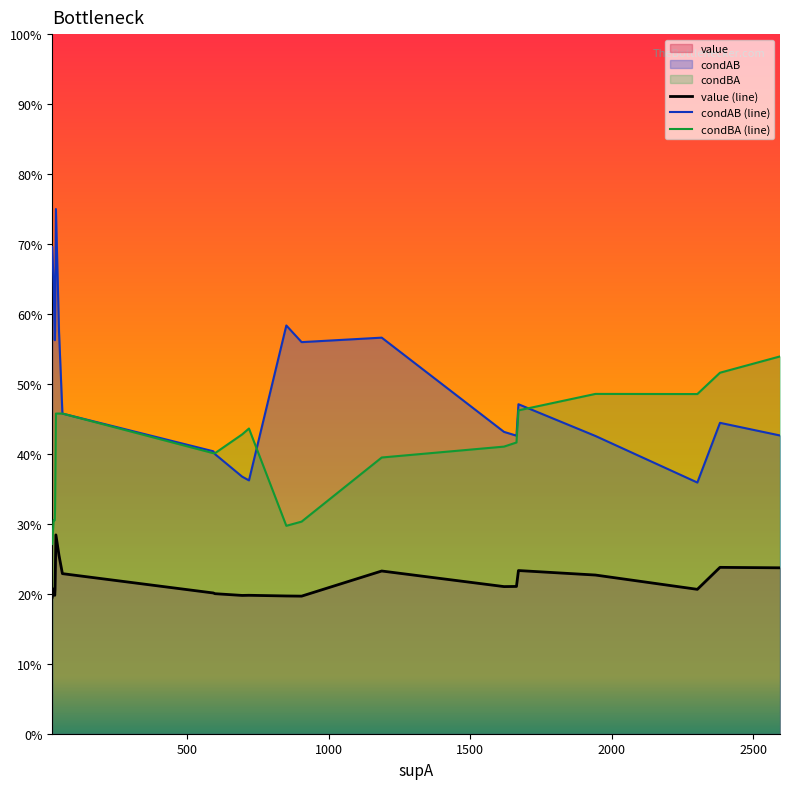

Reading left to right, transcribe all the data shown in this chart.

value (line): 0.2	0.2	0.2	0.2	0.3	0.3	0.2	0.2	0.2	0.2	0.2	0.2	0.2	0.2	0.2	0.2	0.2	0.2	0.2	0.2	0.2
condAB (line): 0.7	0.6	0.6	0.6	0.8	0.6	0.5	0.4	0.4	0.4	0.4	0.6	0.6	0.6	0.4	0.4	0.5	0.4	0.4	0.4	0.4
condBA (line): 0.3	0.3	0.3	0.3	0.5	0.5	0.5	0.4	0.4	0.4	0.4	0.3	0.3	0.4	0.4	0.4	0.5	0.5	0.5	0.5	0.5